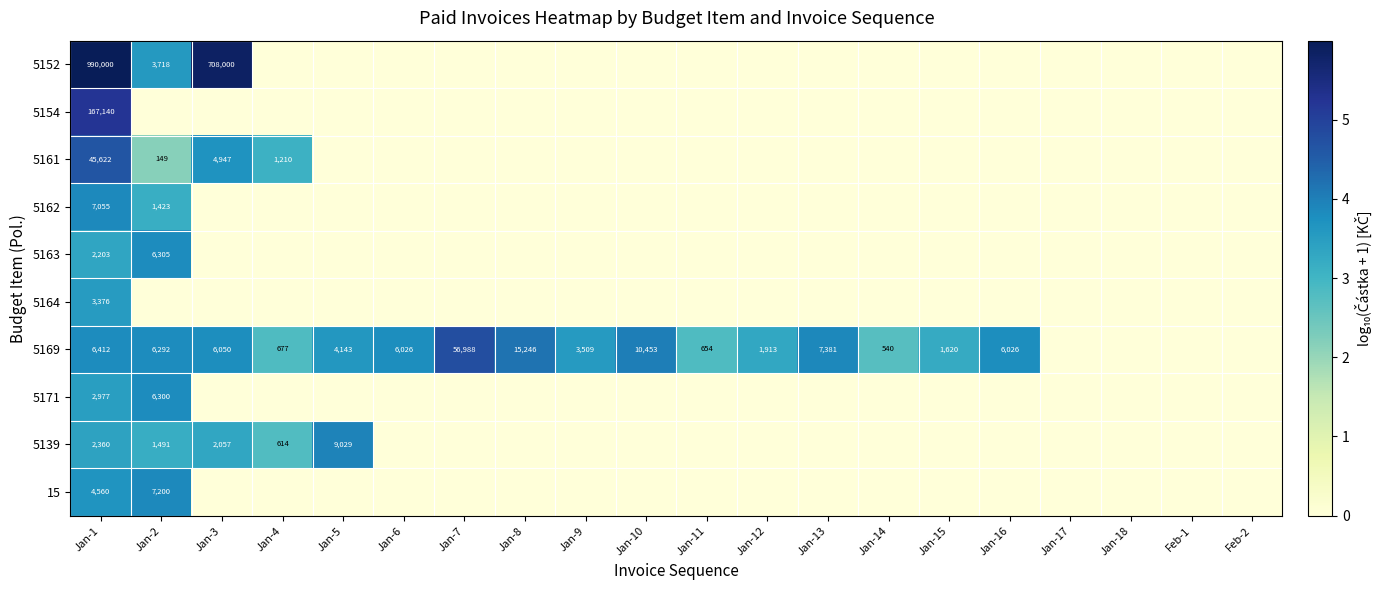

Is it true that 5139 equals 13027 at Jan-5?

False